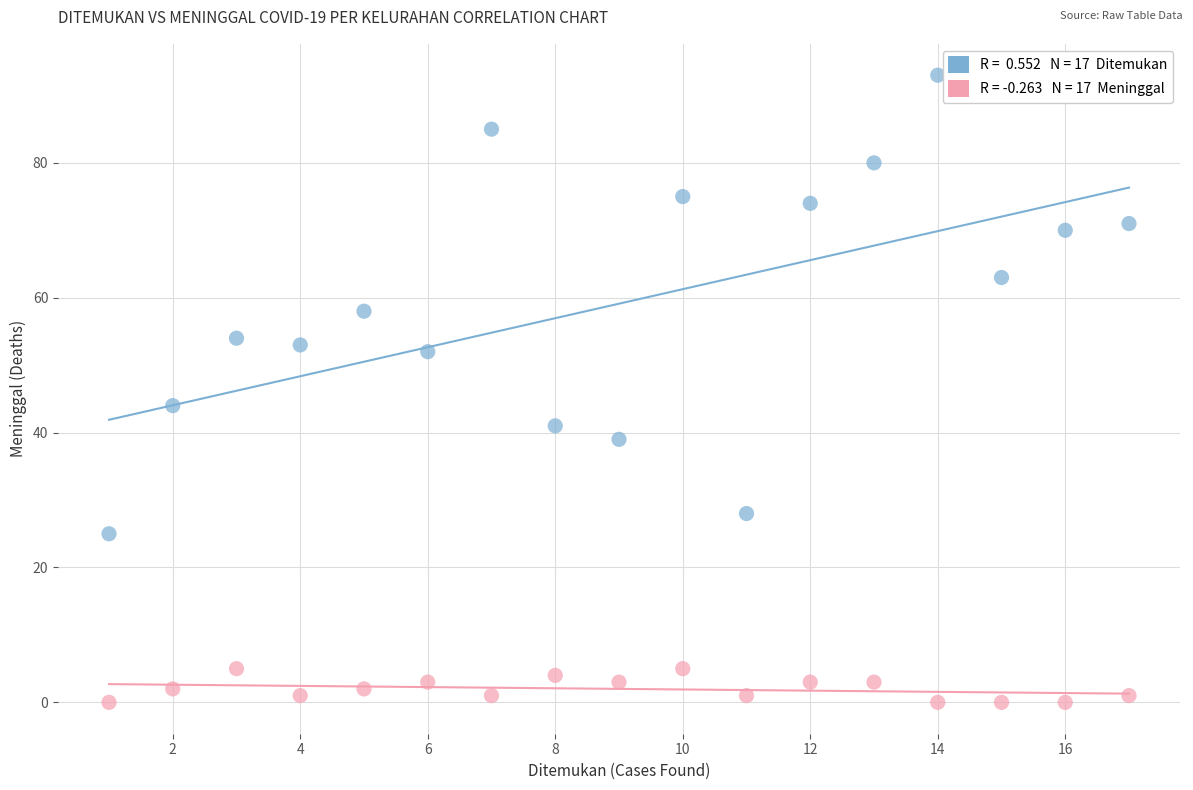

Across all data points, what is the range of Y values (max minus min)?

93